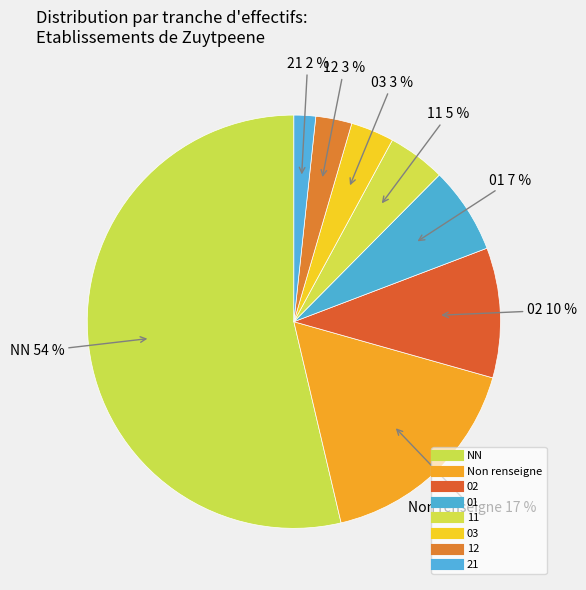

Count the number of slices in the pie.

8